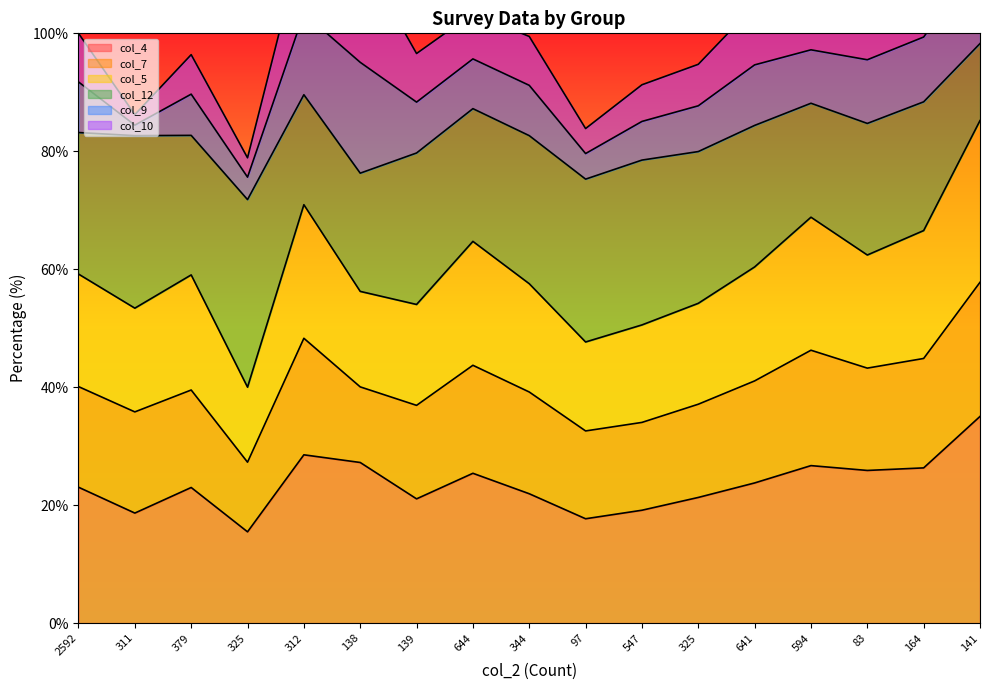

Between 594 and 644, which is larger?

594